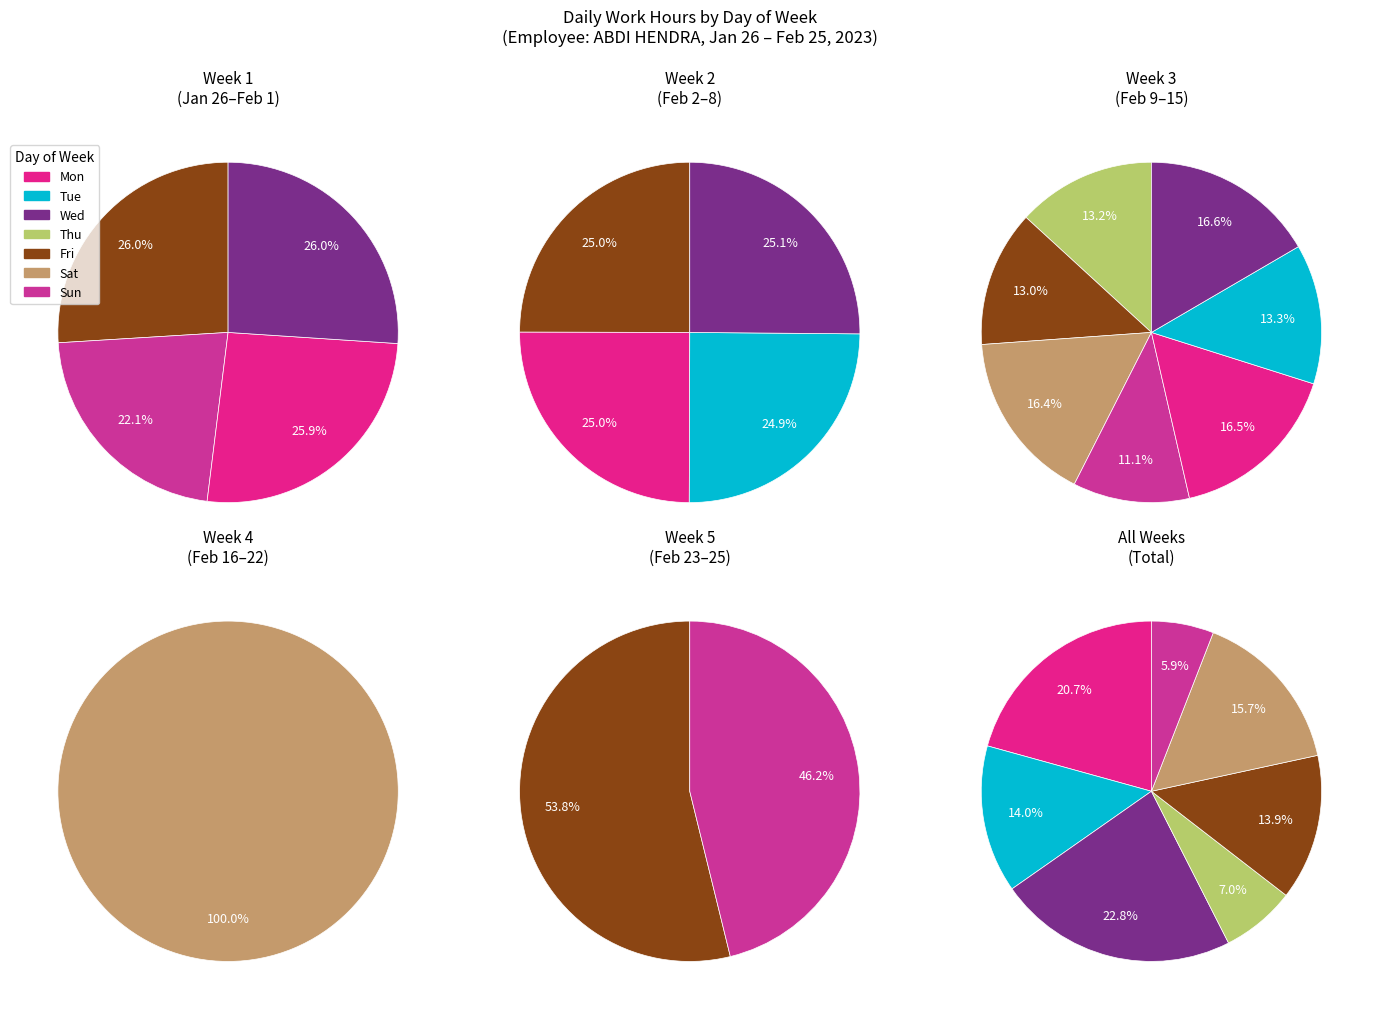

What is the largest slice in the pie chart?

Sat